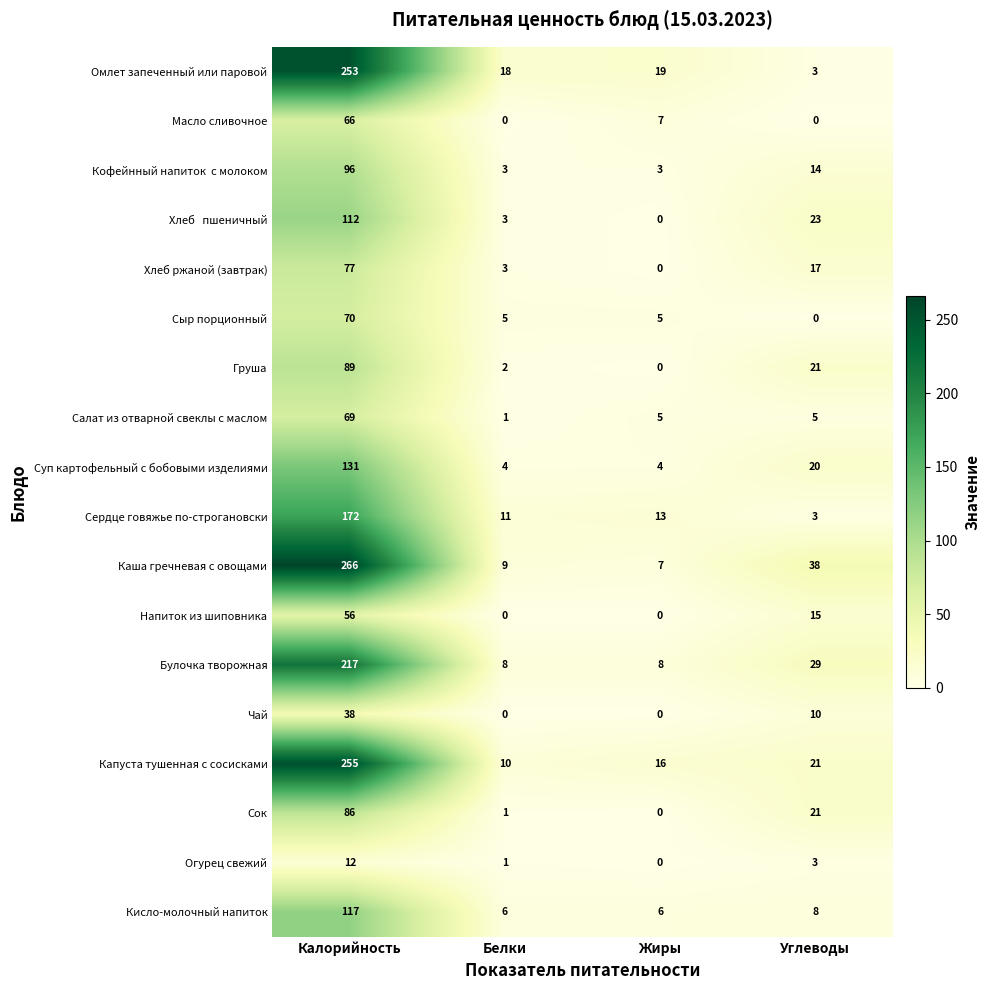

How many categories are shown in the chart?

4